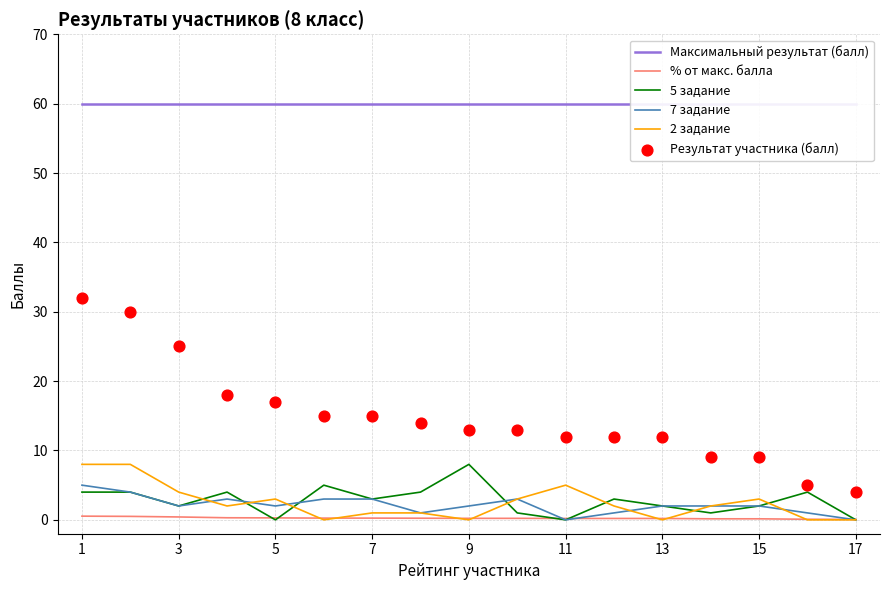

The 2 задание series shows 5.0 at 11. True or false?

True